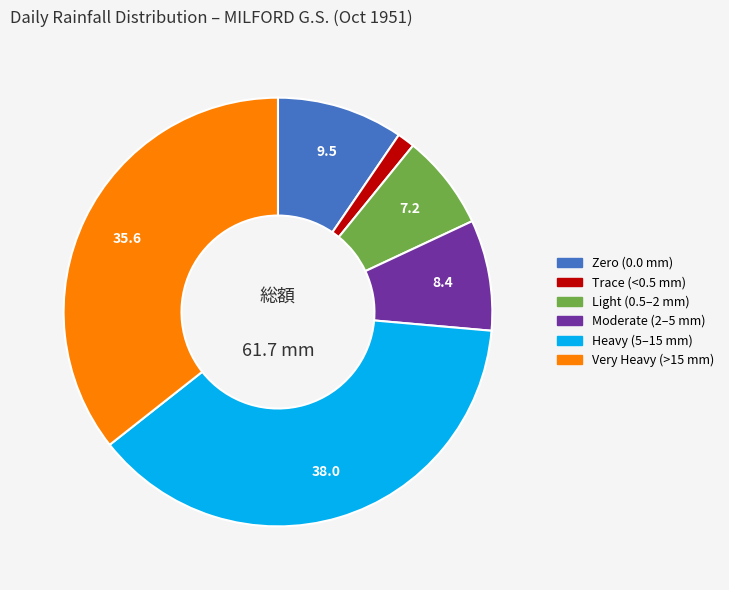

Does any single category account for the majority?

No